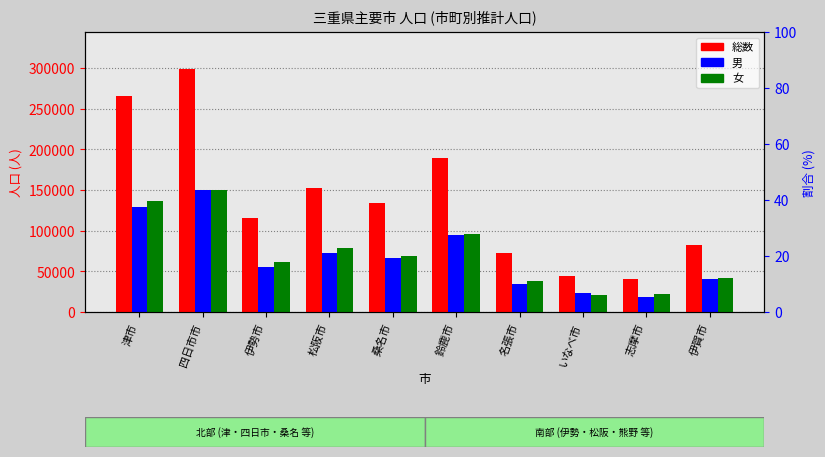

Which series has the largest range (max minus min)?

総数